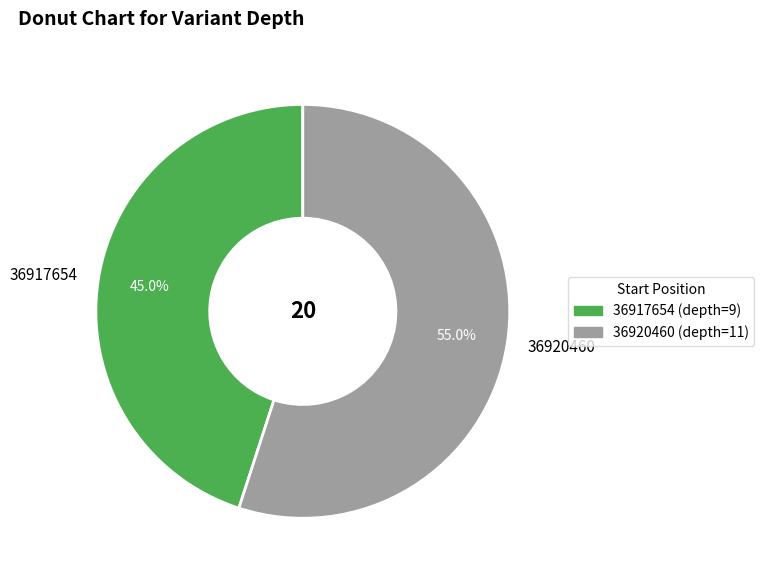

Does 36920460 account for over 50% of the chart?

Yes